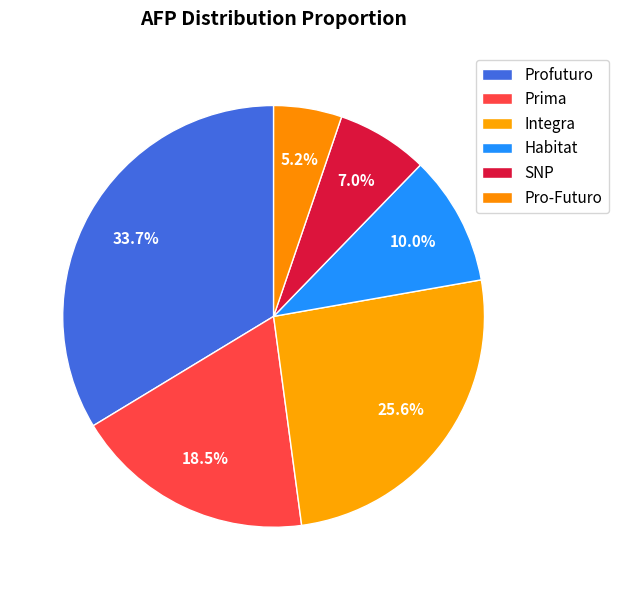

Does Prima represent more than half of the total?

No